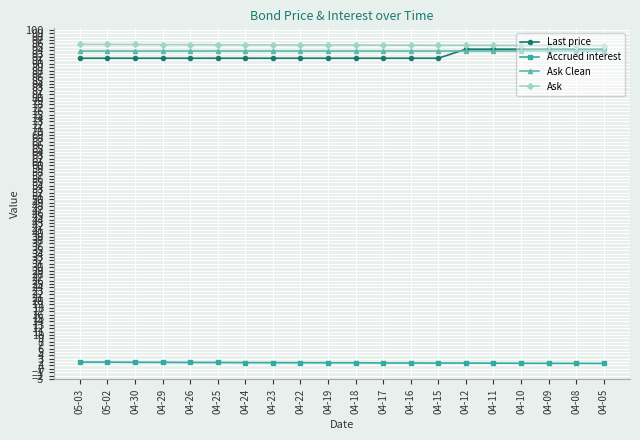

What is the greatest value displayed?

95.7